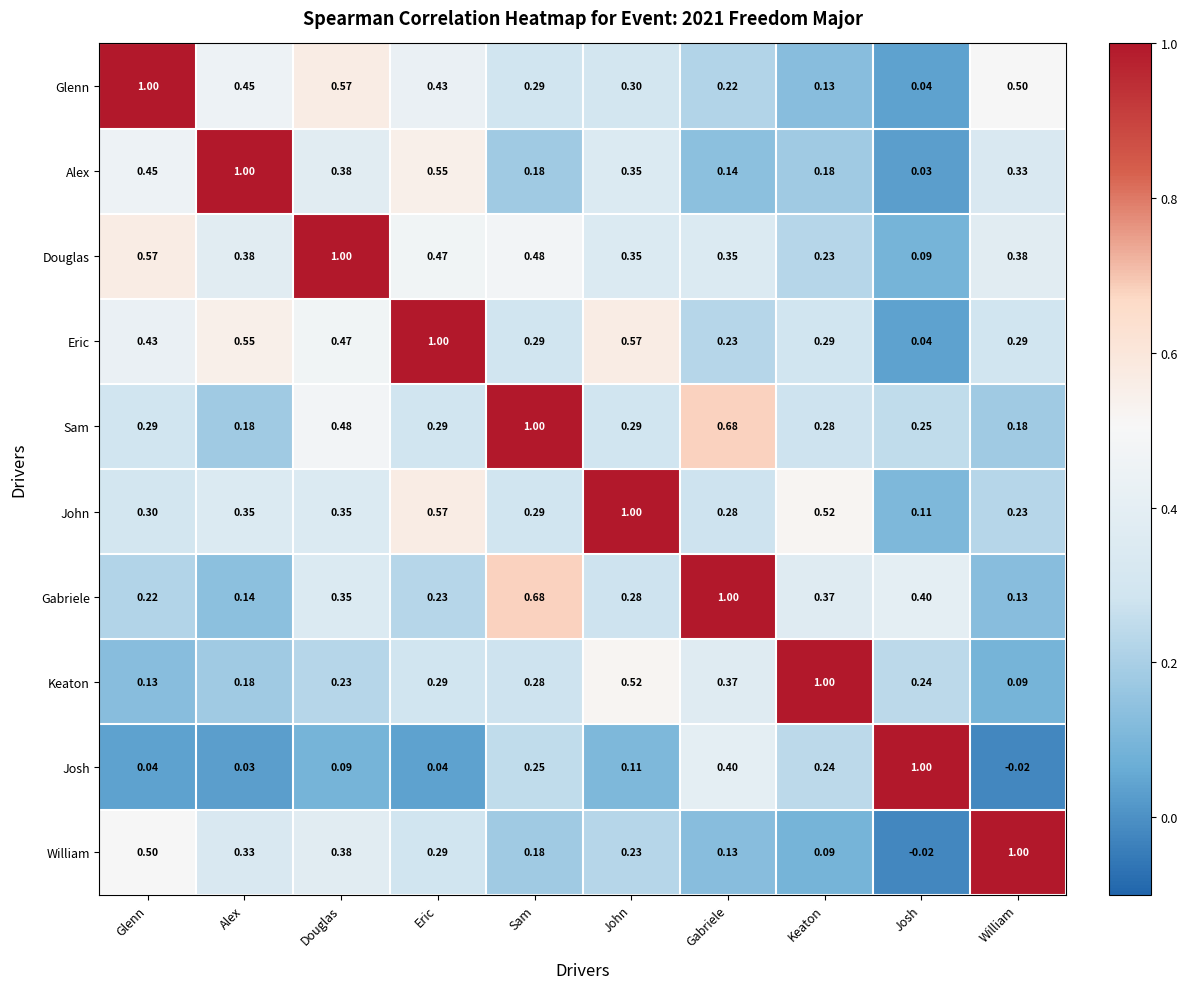

At which label is Alex closest to 0?

Josh